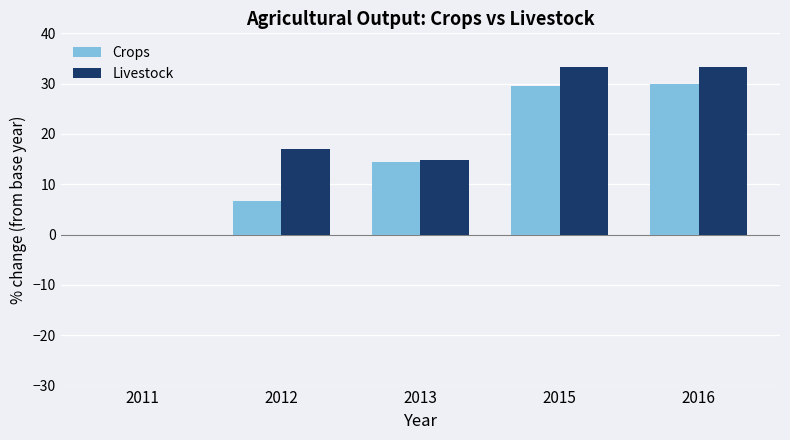

How many series are shown in this chart?

2